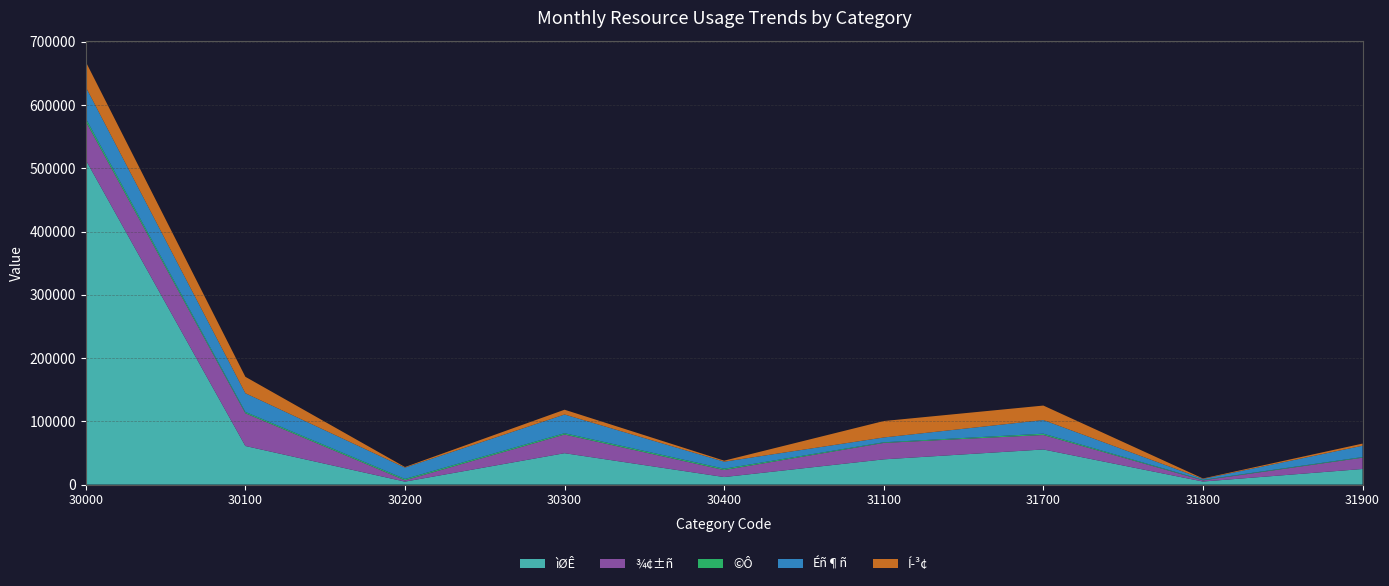

How many interior local valleys does the ¾¢±ñ series have?

3